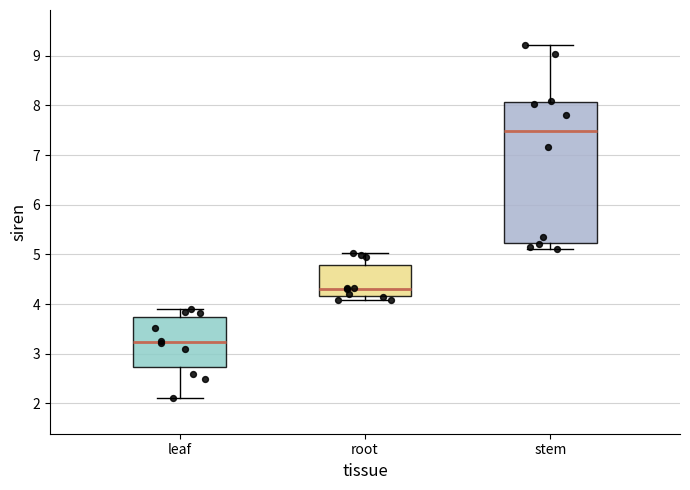

Which box has the lowest median line?

leaf